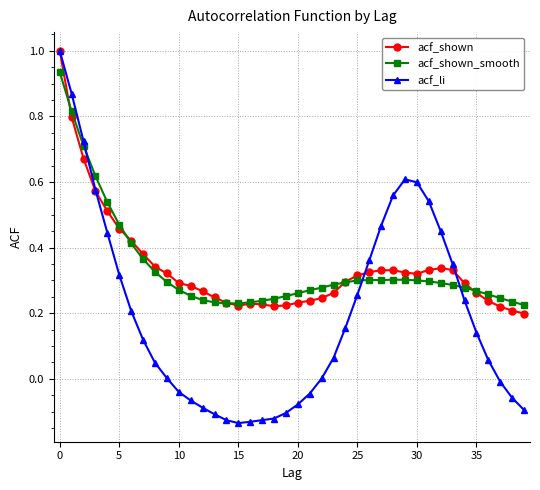

What is the maximum value shown in the chart?

1.0